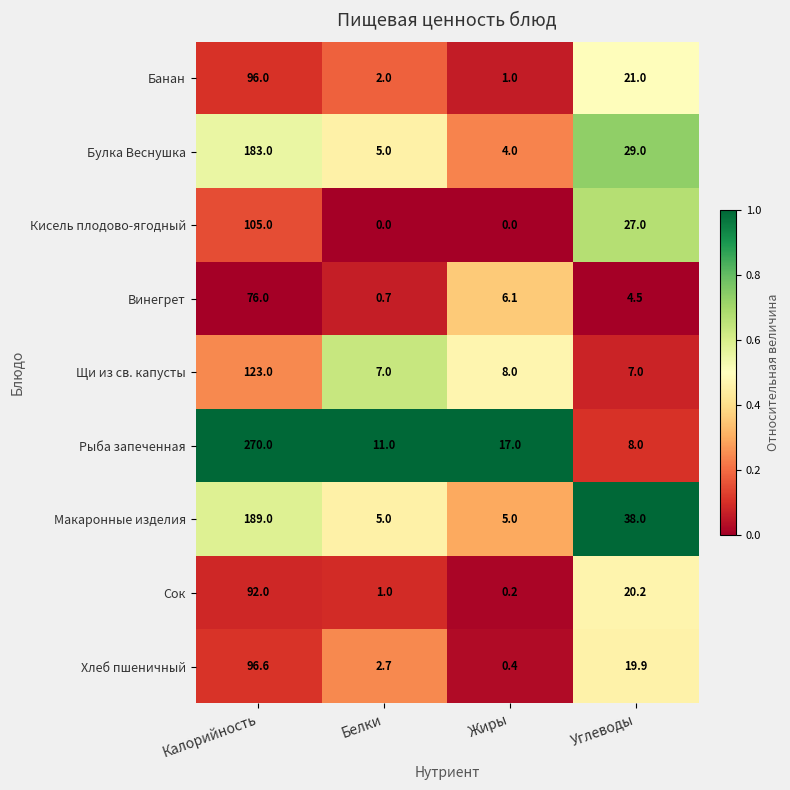

How many categories are shown in the chart?

4